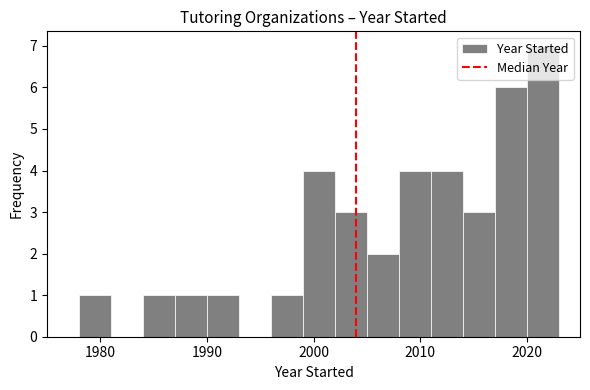

Around what value on the x-axis is the tallest bar? Give the approximate position of its centre, as read against the axis.

2022